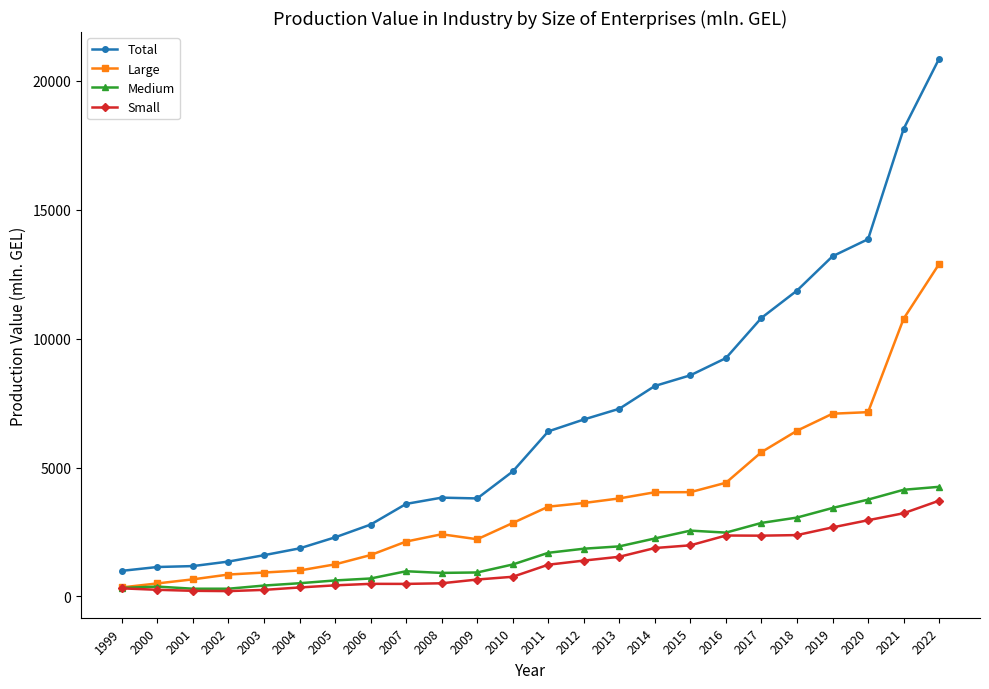

Is this an area chart (filled region under the line)?

No